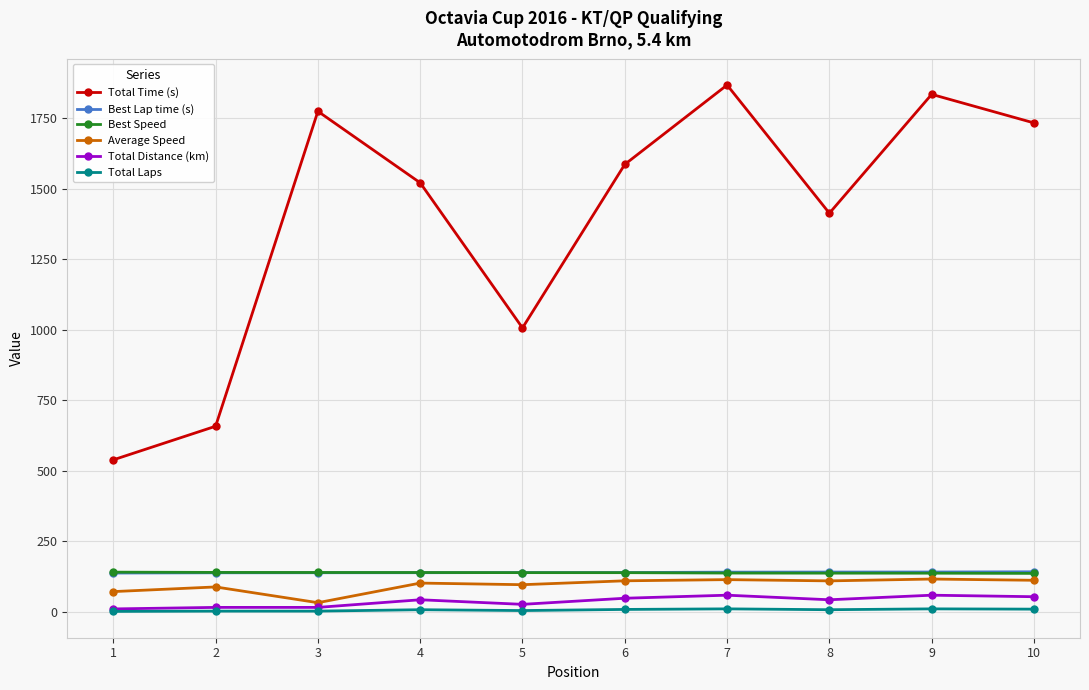

True or false: Total Time (s) has a value of 1732.7 at 10.

True